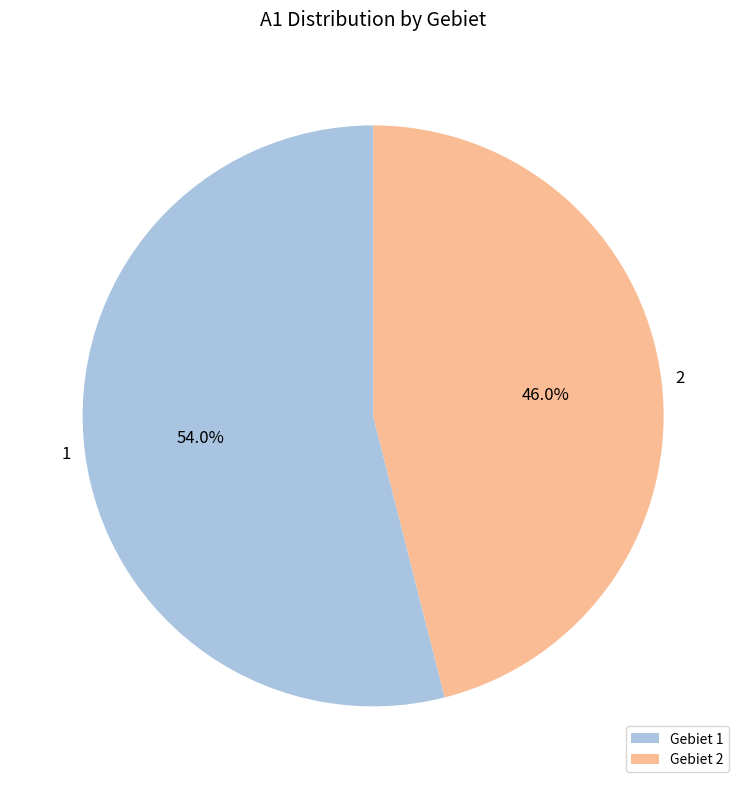

Which category has the biggest portion of the pie?

1